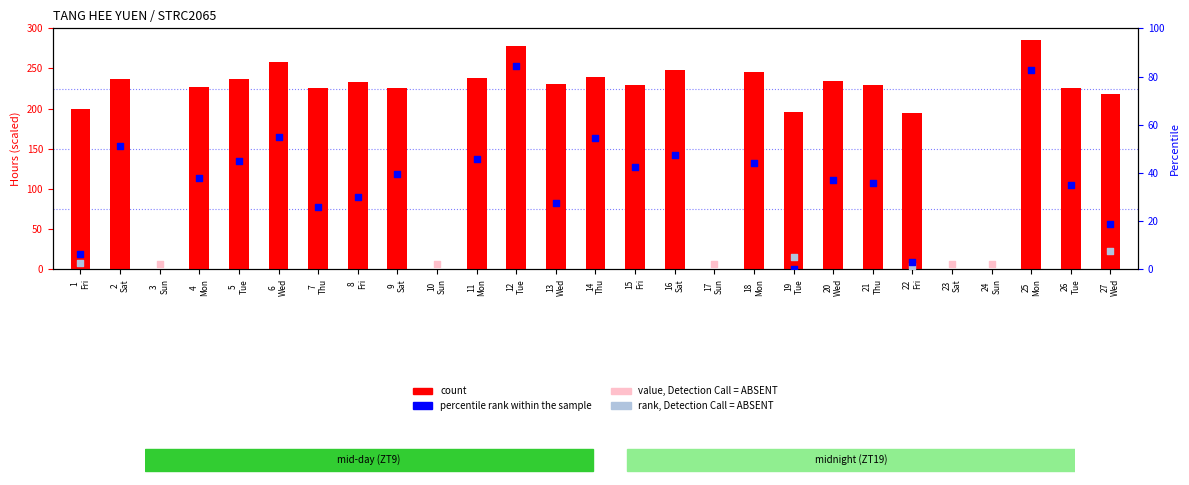

Which has a higher value, 21 Thu or 11 Mon?

11 Mon